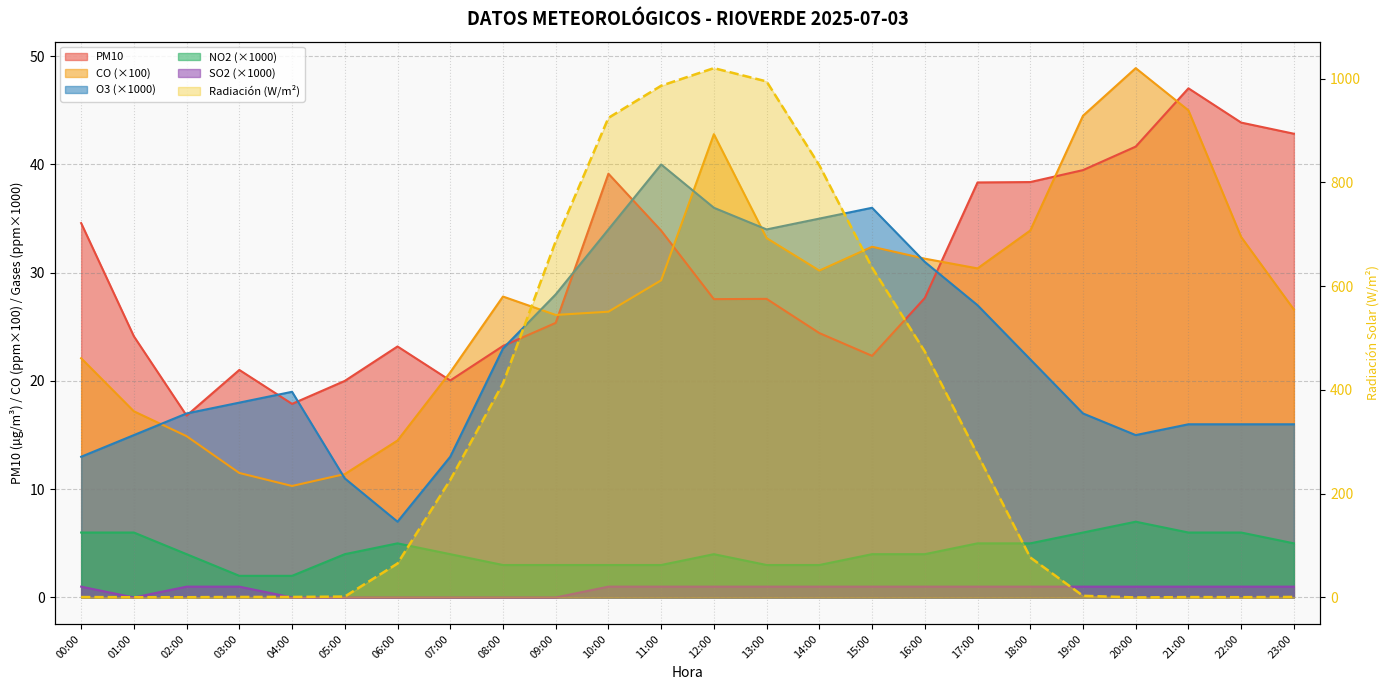

List the labels in order of NO2 value, largest first.

20:00, 00:00, 01:00, 19:00, 21:00, 22:00, 06:00, 17:00, 18:00, 23:00, 02:00, 05:00, 07:00, 12:00, 15:00, 16:00, 08:00, 09:00, 10:00, 11:00, 13:00, 14:00, 03:00, 04:00